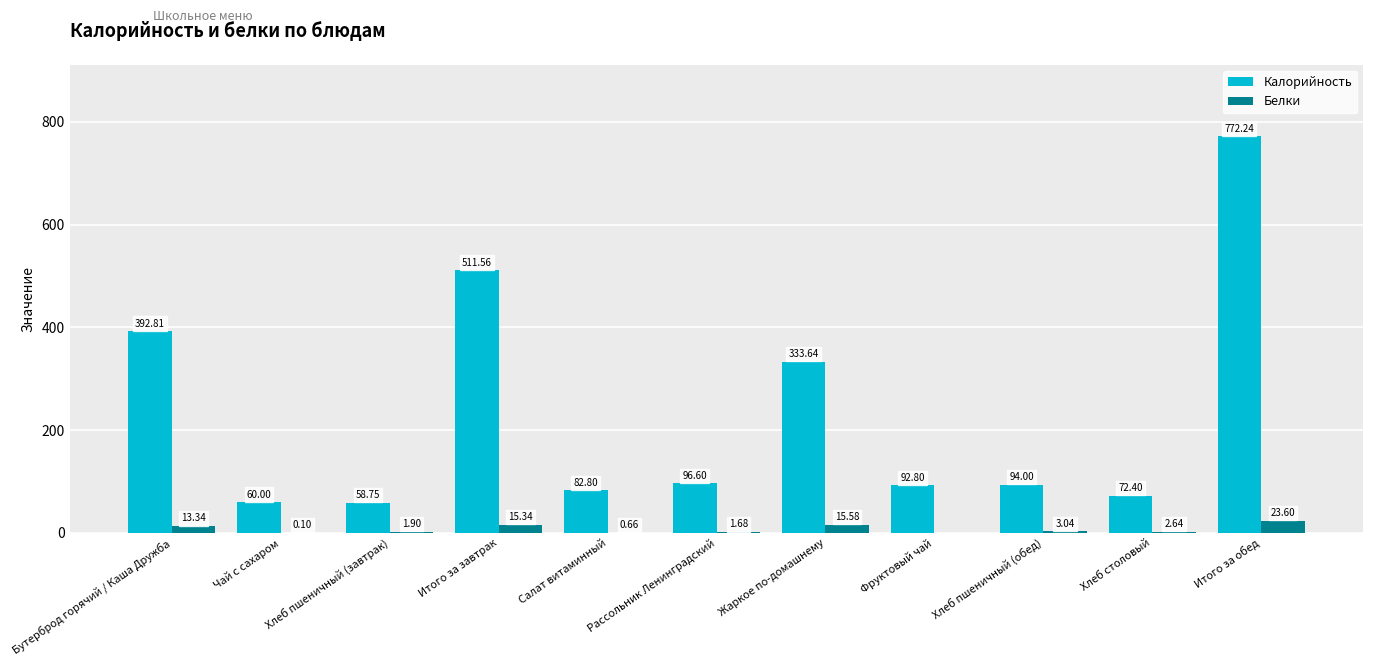

What is the greatest value displayed?

772.2